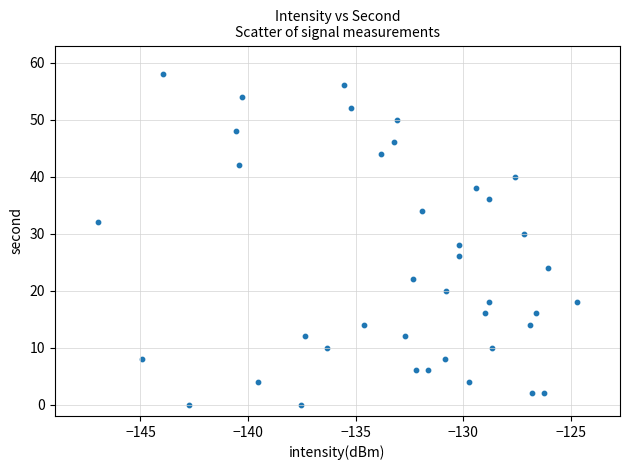

What is the range of Y values (max minus min)?

58